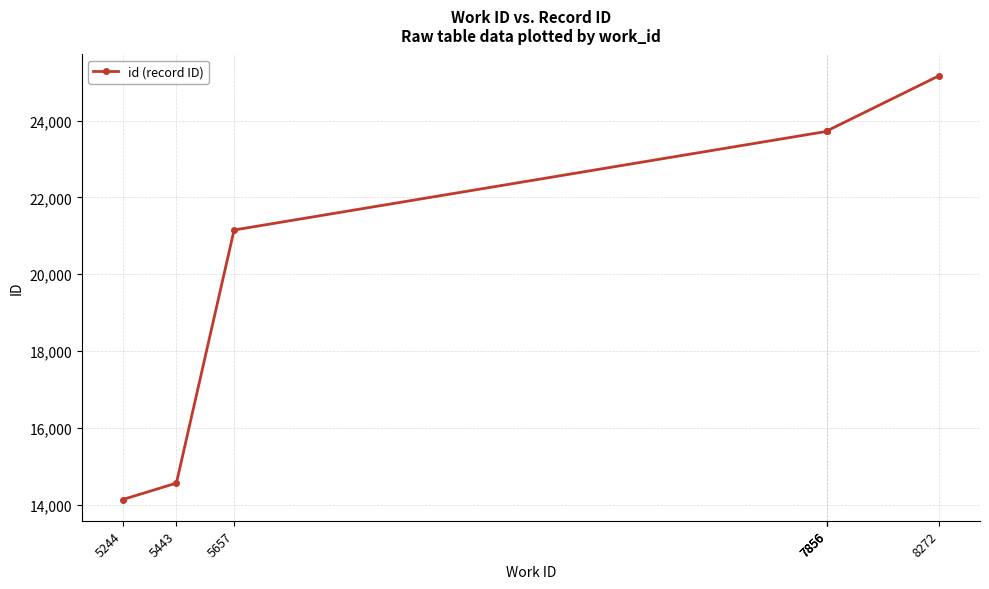

What is the greatest value displayed?

25173